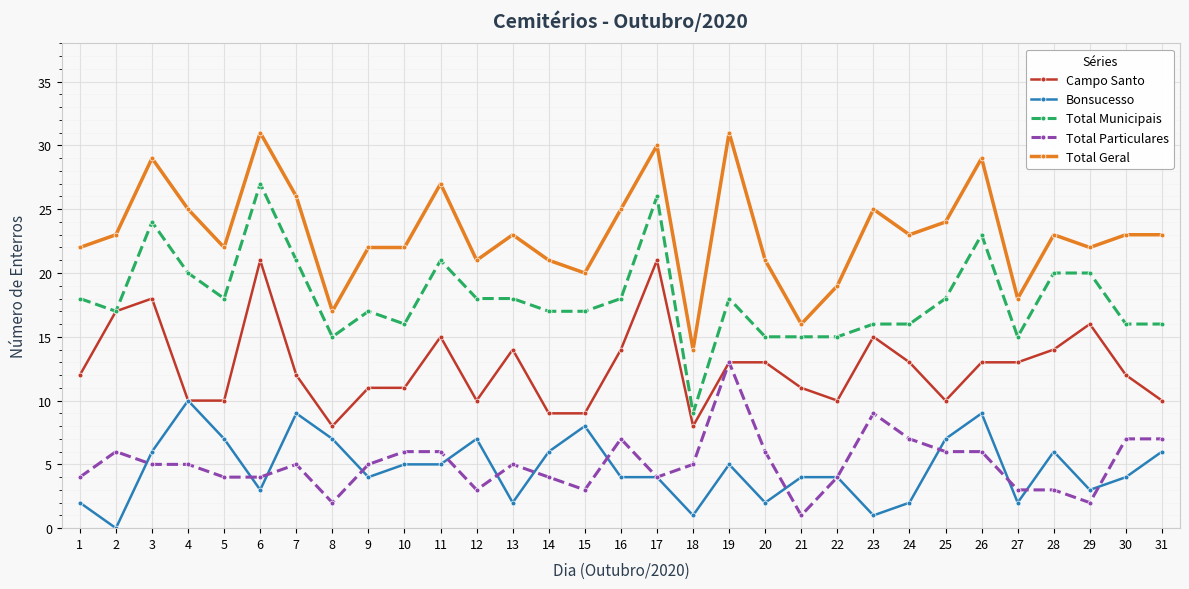

How many series are shown in this chart?

5